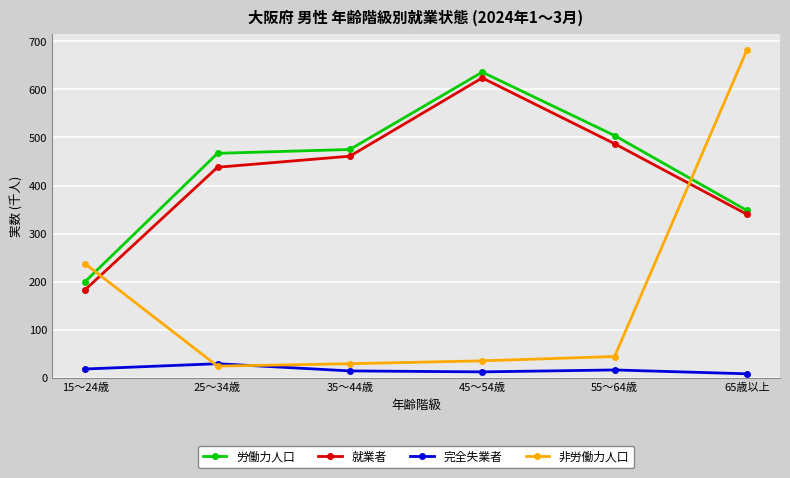

True or false: 完全失業者 has more than 0 points higher than both neighbors.

True